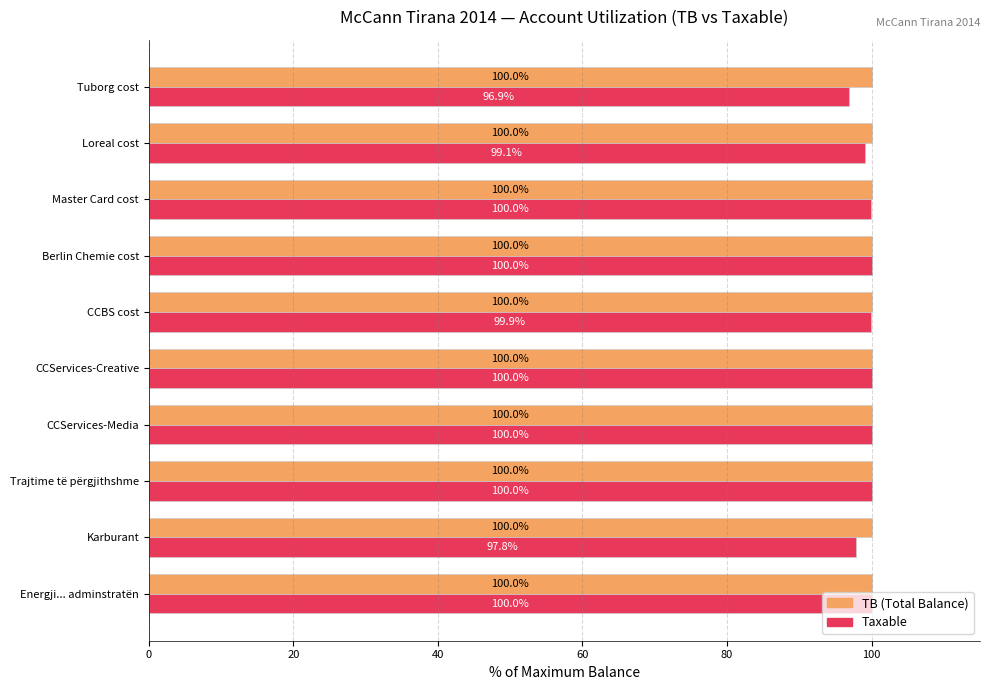

Which series has the largest total across all categories?

TB (Total Balance)